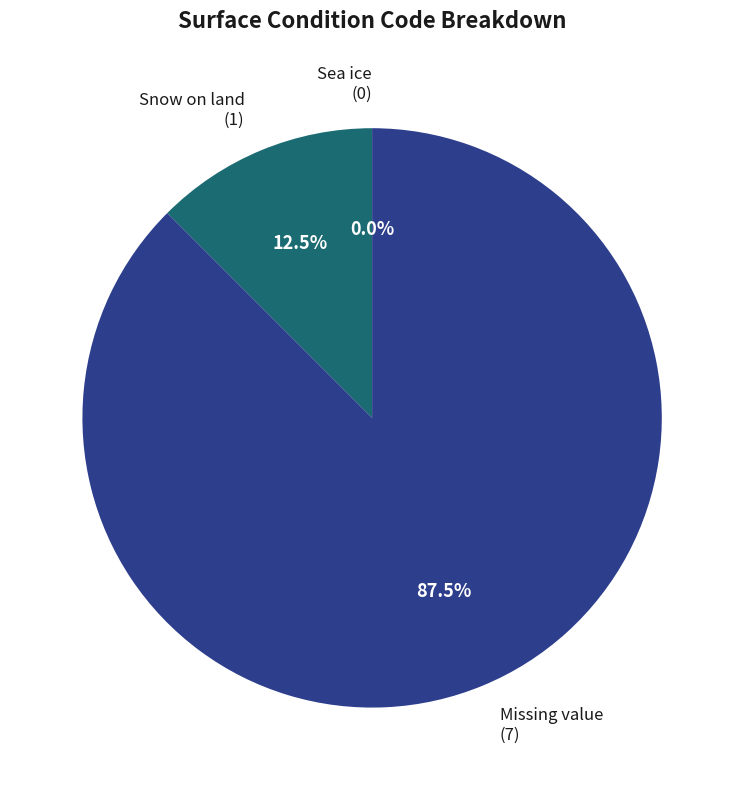

Which slice is the largest?

Missing value